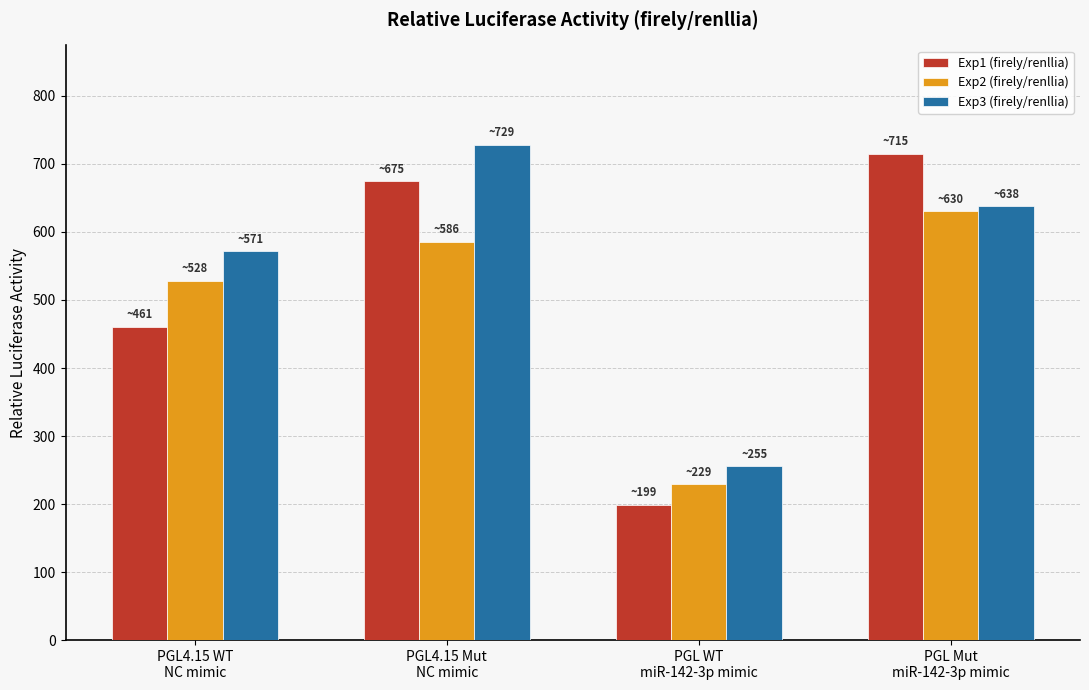

Rank the categories by Exp2 (firely/renllia) value from highest to lowest.

PGL Mut
miR-142-3p mimic, PGL4.15 Mut
NC mimic, PGL4.15 WT
NC mimic, PGL WT
miR-142-3p mimic